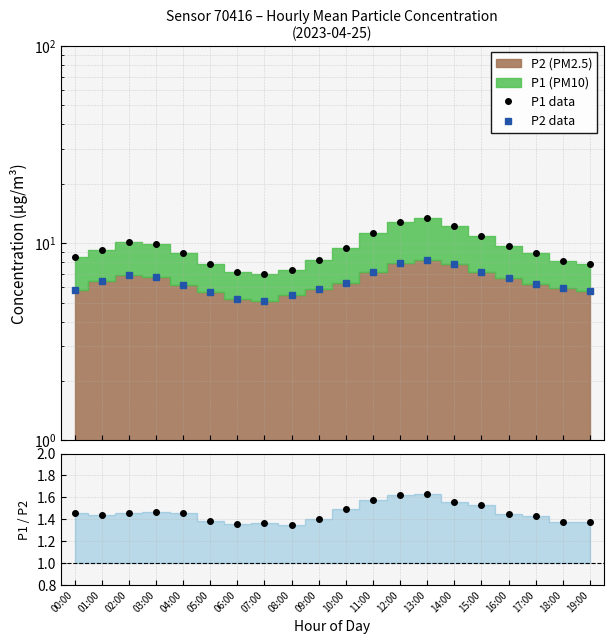

Is it true that P1 data equals 13.1 at 18:00?

False